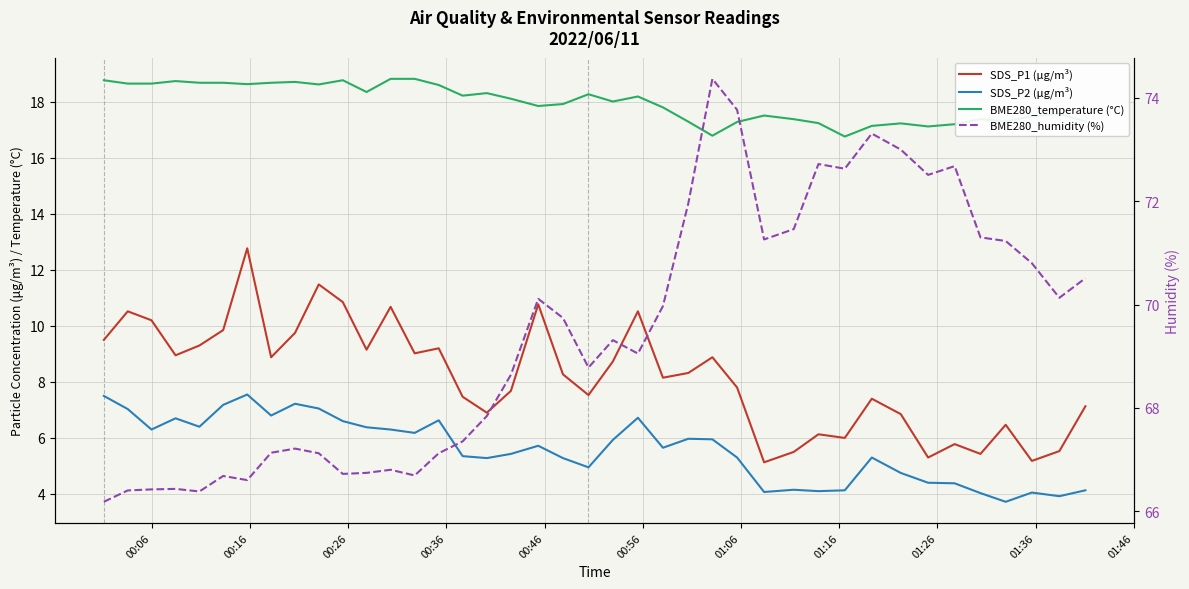

What is the difference between the second highest and minimum values in the BME280_humidity (%) series?

7.6